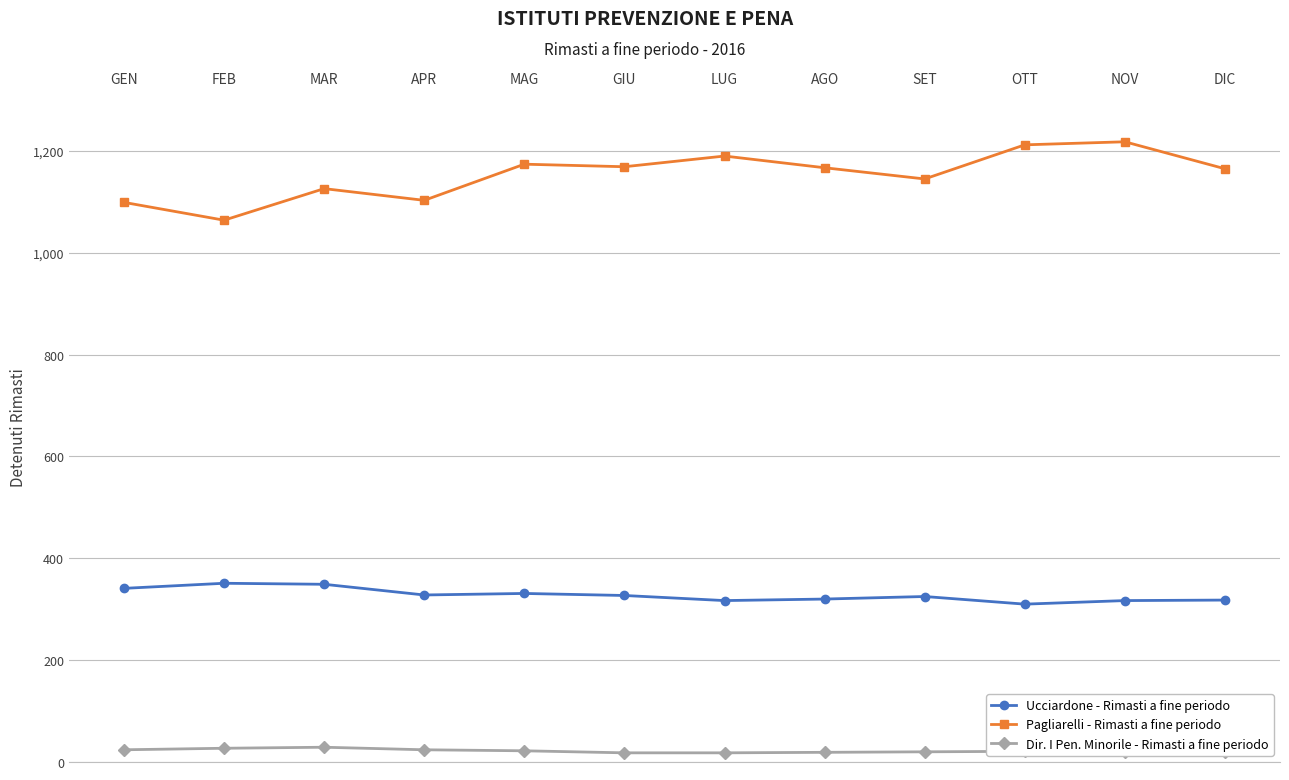

Rank the series by their maximum value, from lowest to highest.

Dir. I Pen. Minorile - Rimasti a fine periodo, Ucciardone - Rimasti a fine periodo, Pagliarelli - Rimasti a fine periodo